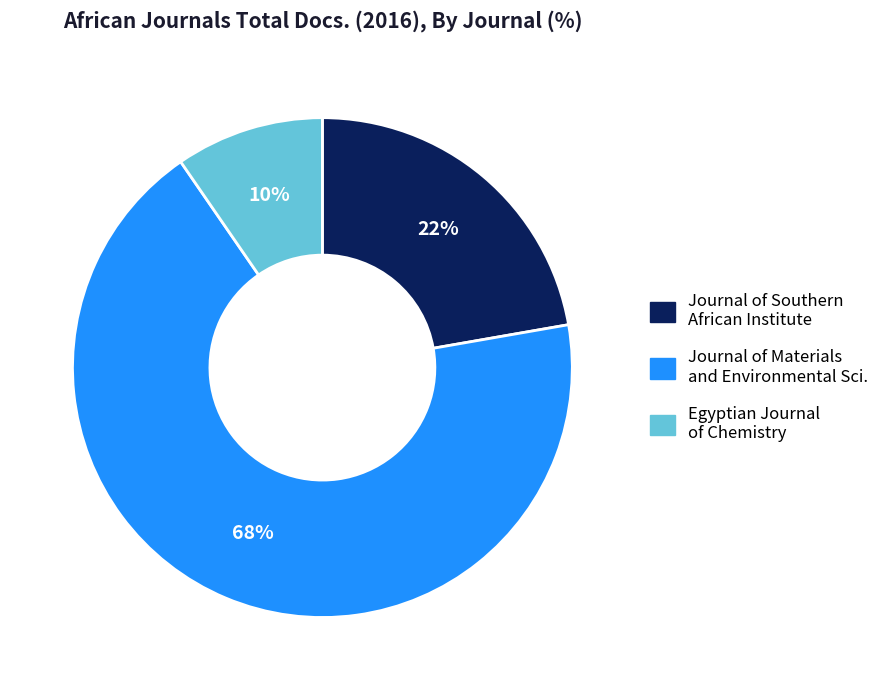

To the nearest percent, what is the average slice percentage?

33%